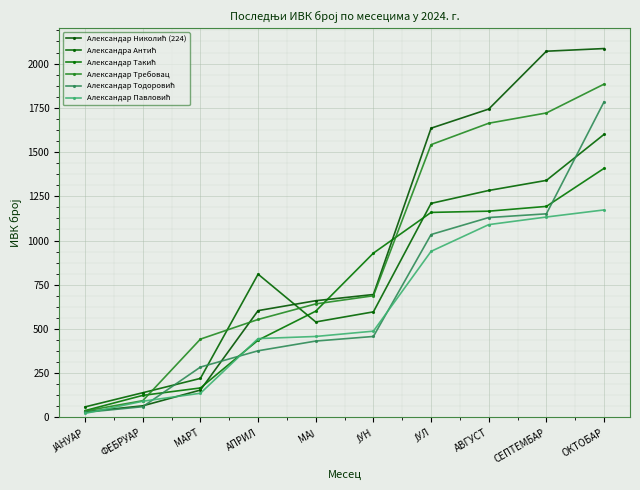

What is the greatest value displayed?

2085